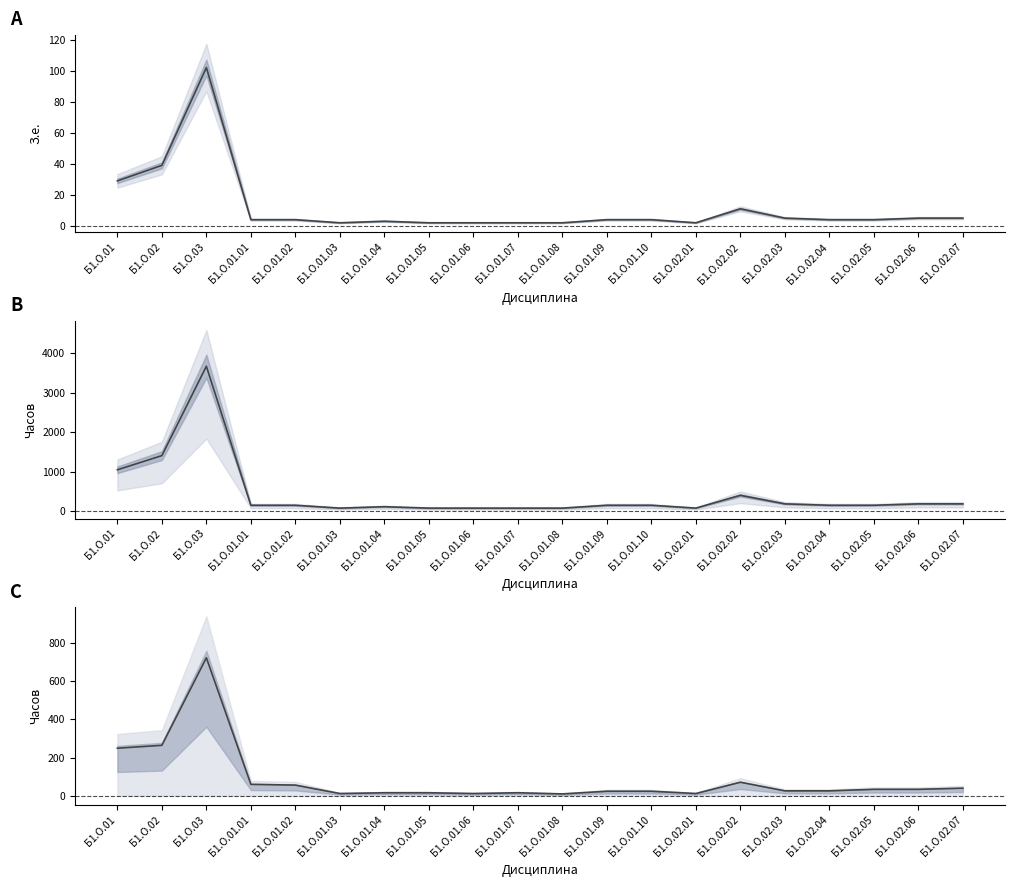

At which label does Объем (з.е.) reach its minimum?

Б1.О.01.03